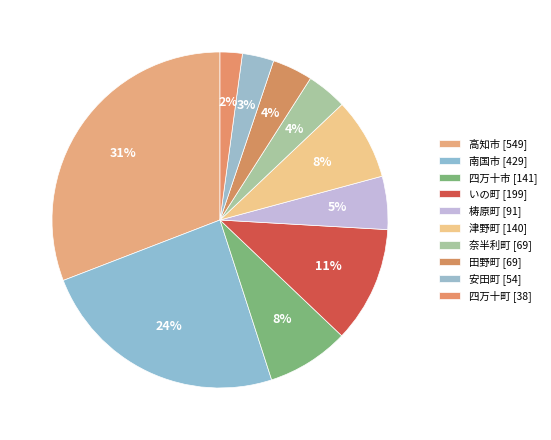

How many slices are in this pie chart?

10